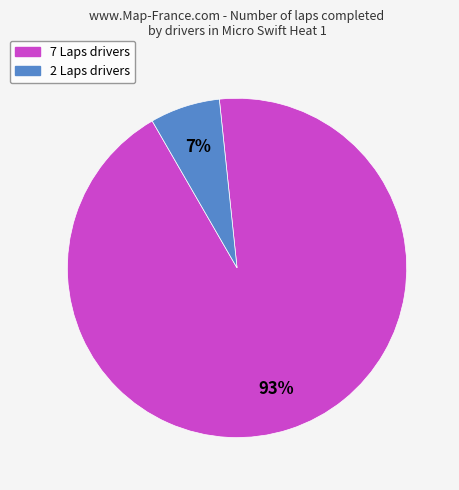

To the nearest percent, what is the average slice percentage?

50%